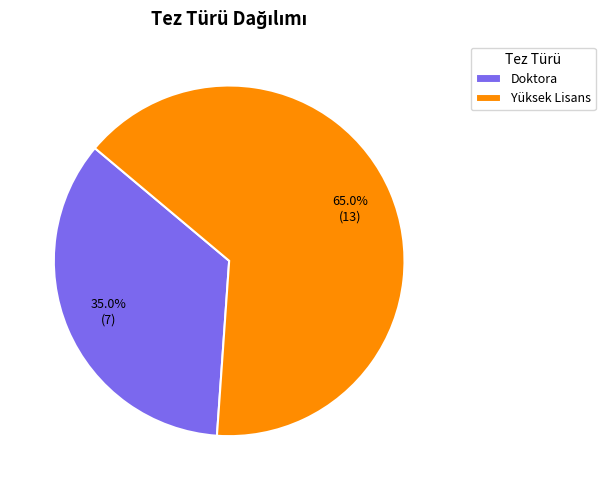

What is the largest slice in the pie chart?

Yüksek Lisans